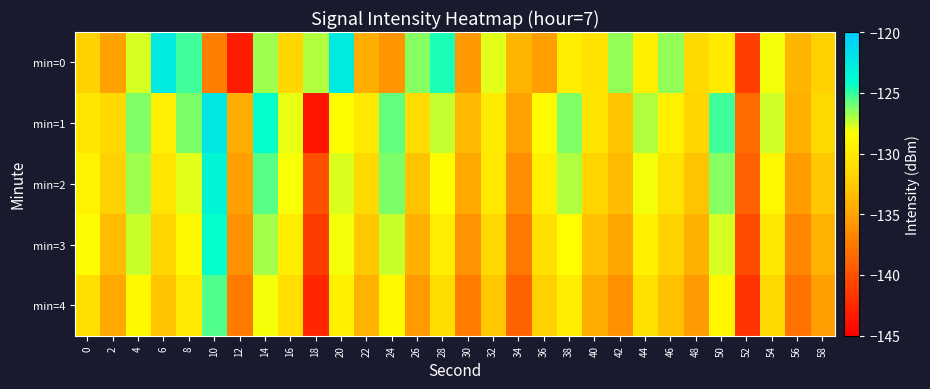

At which category does the chart reach its peak across all series?

10